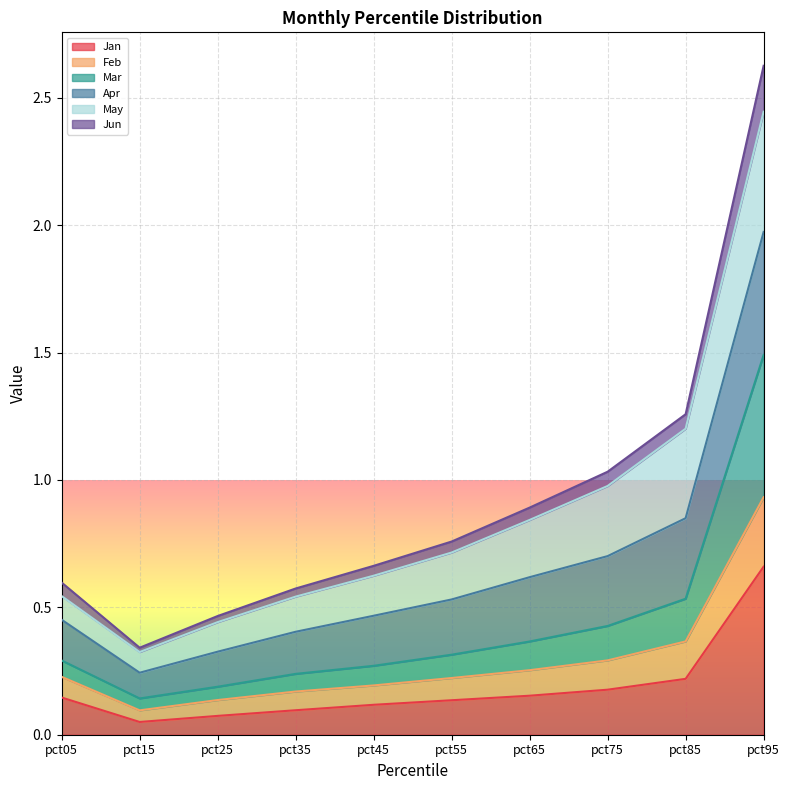

At which category is the sum across all series the highest?

pct95